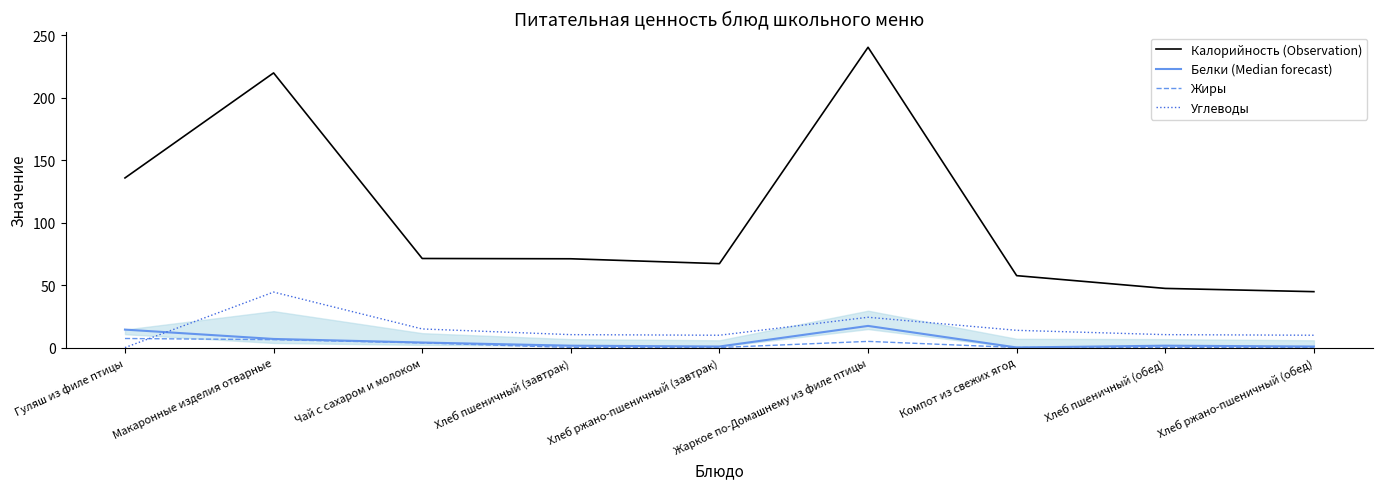

Is it true that Углеводы equals 15.0 at Чай с сахаром и молоком?

True